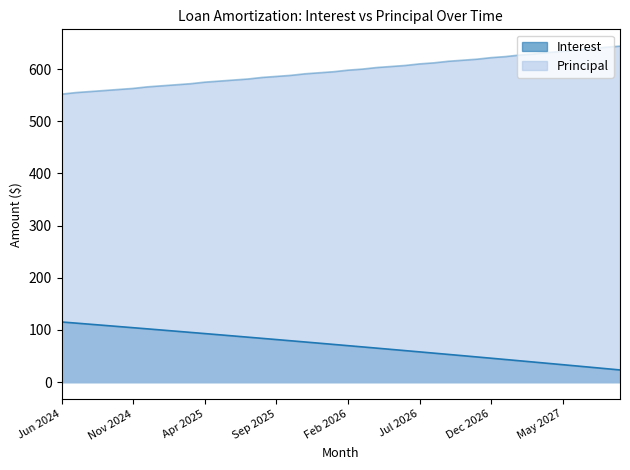

What is the sum of all Principal values?

23888.0